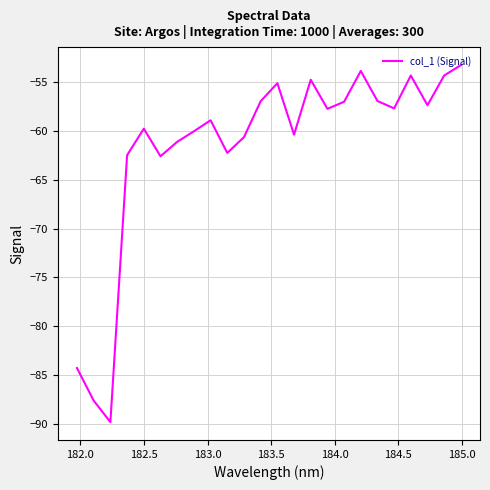

What is the difference between the maximum and minimum values?

36.5